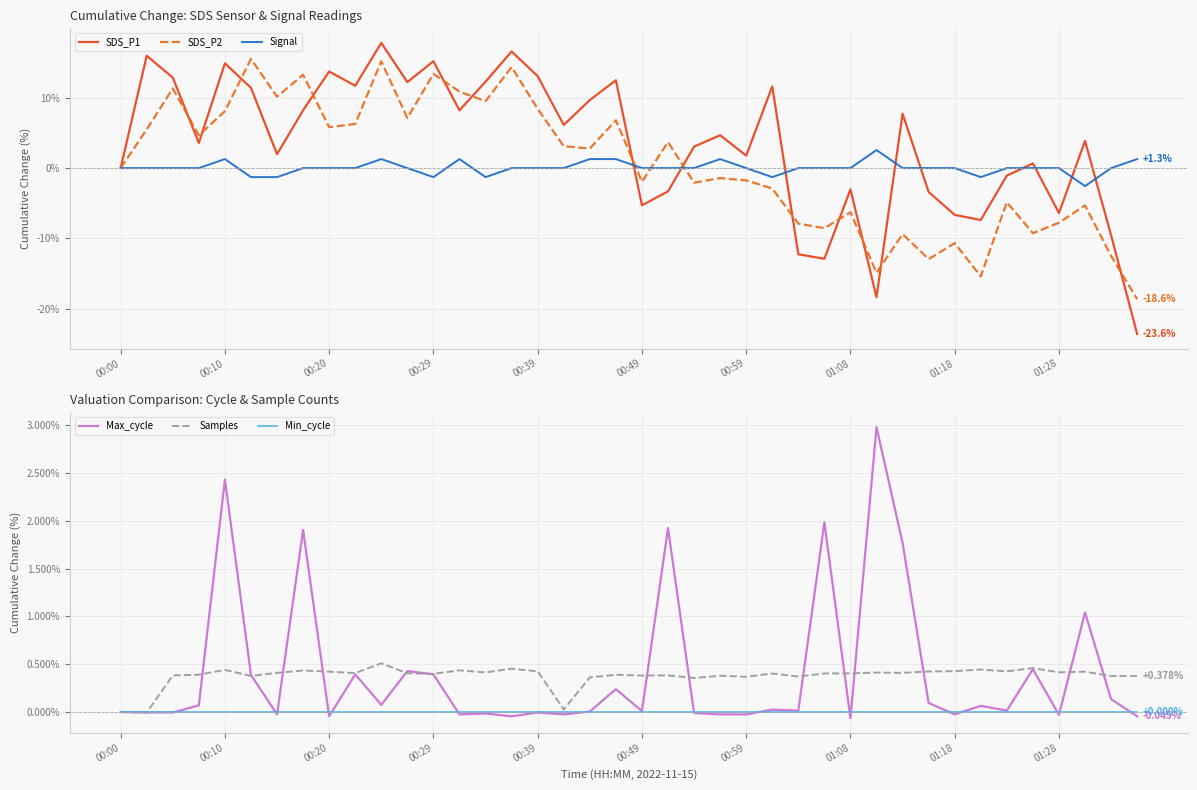

What is the lowest value of the SDS_P2 series?

-18.6